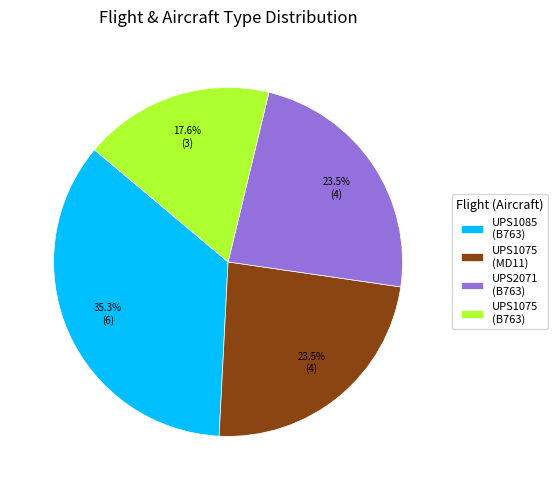

Approximately how many times larger is the value at UPS2071 (B763) compared to UPS1075 (MD11)?

1.0